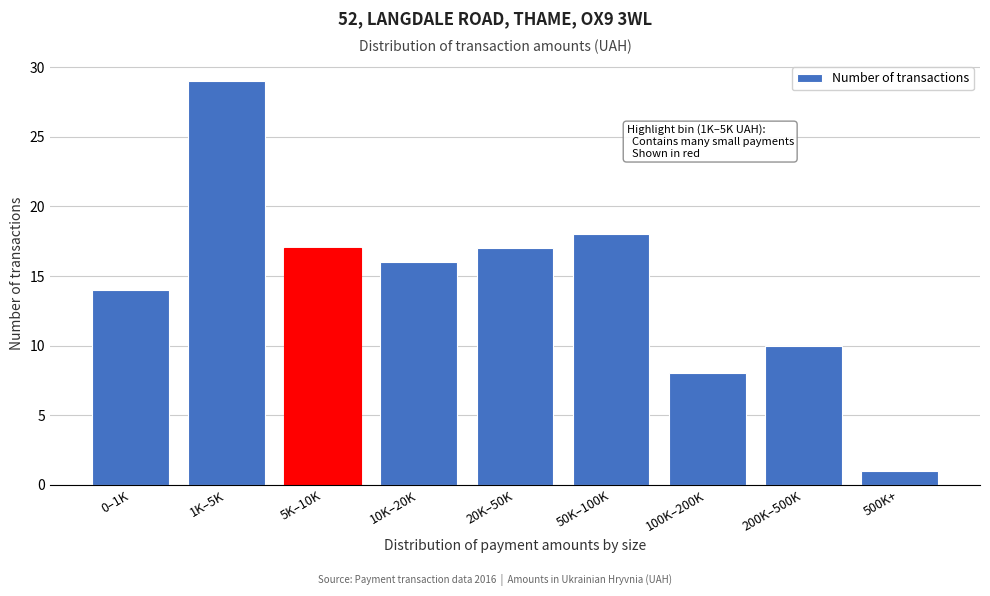

Reading left to right, what are all the values shown in this chart?

14	29	17	16	17	18	8	10	1